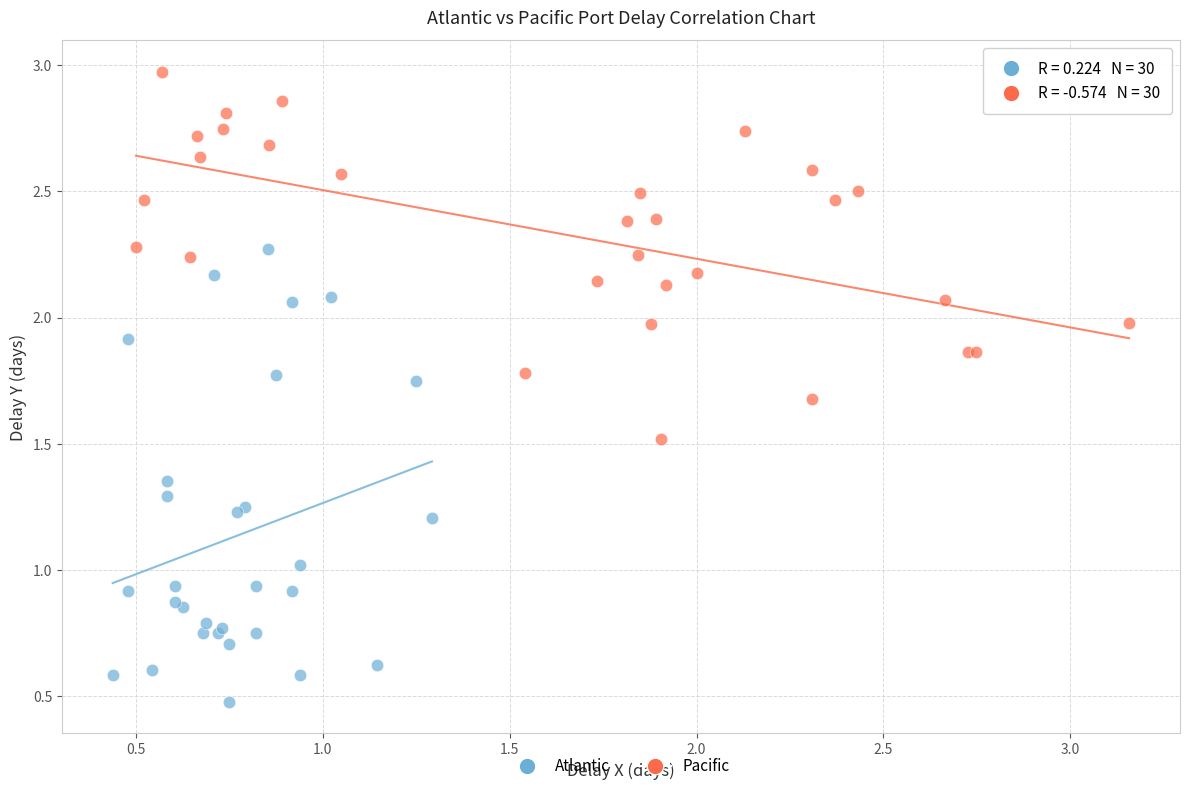

Which series contains the lowest Y value?

Atlantic